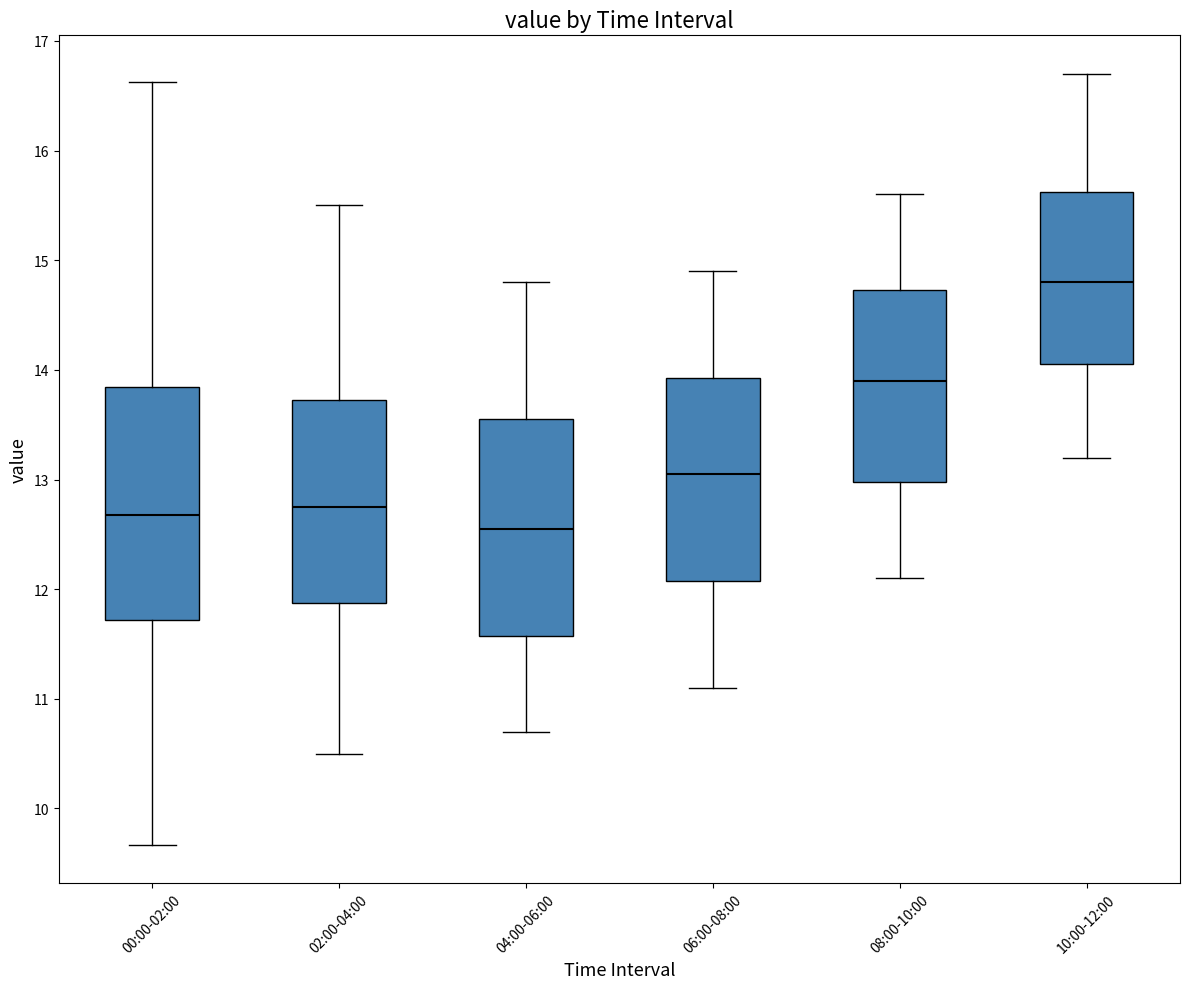

Where does the lower whisker of the box for 00:00-02:00 end on the y-axis? The values are not printed on the chart, so give them approximately, as read against the axis.

9.7